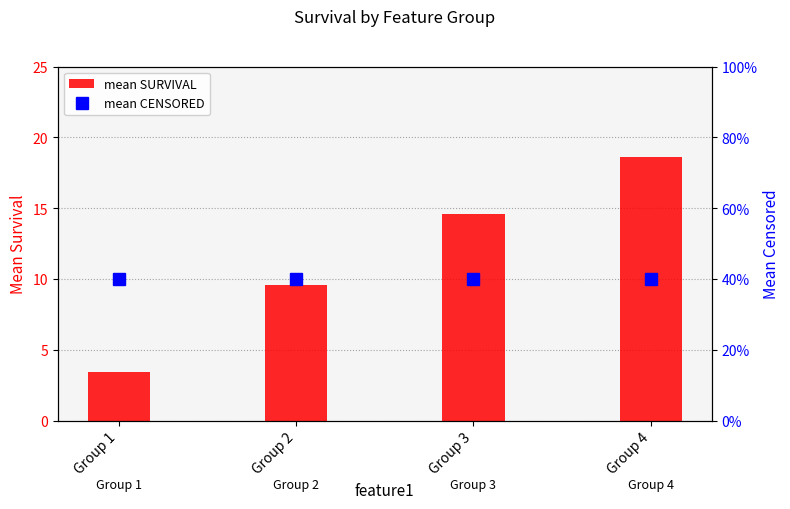

True or false: mean SURVIVAL has a value of 3.4 at Group 1.

True